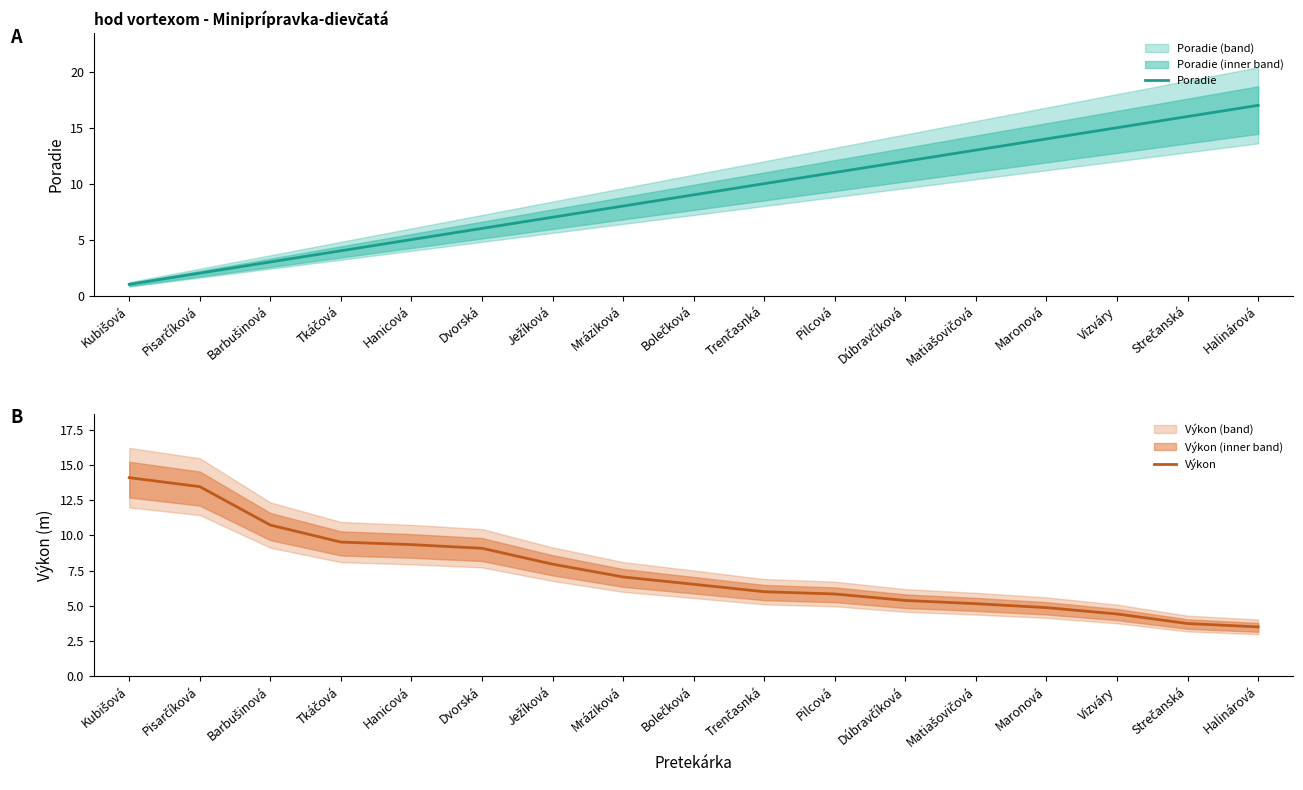

After their last crossing, which series has the higher values: Výkon or Poradie?

Poradie